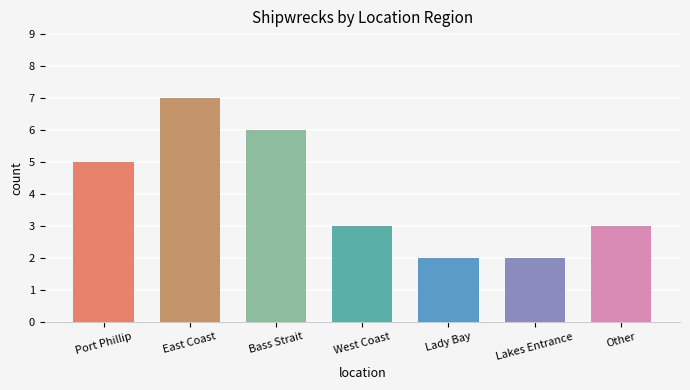

What is the value of the 5th bar from the left?

2